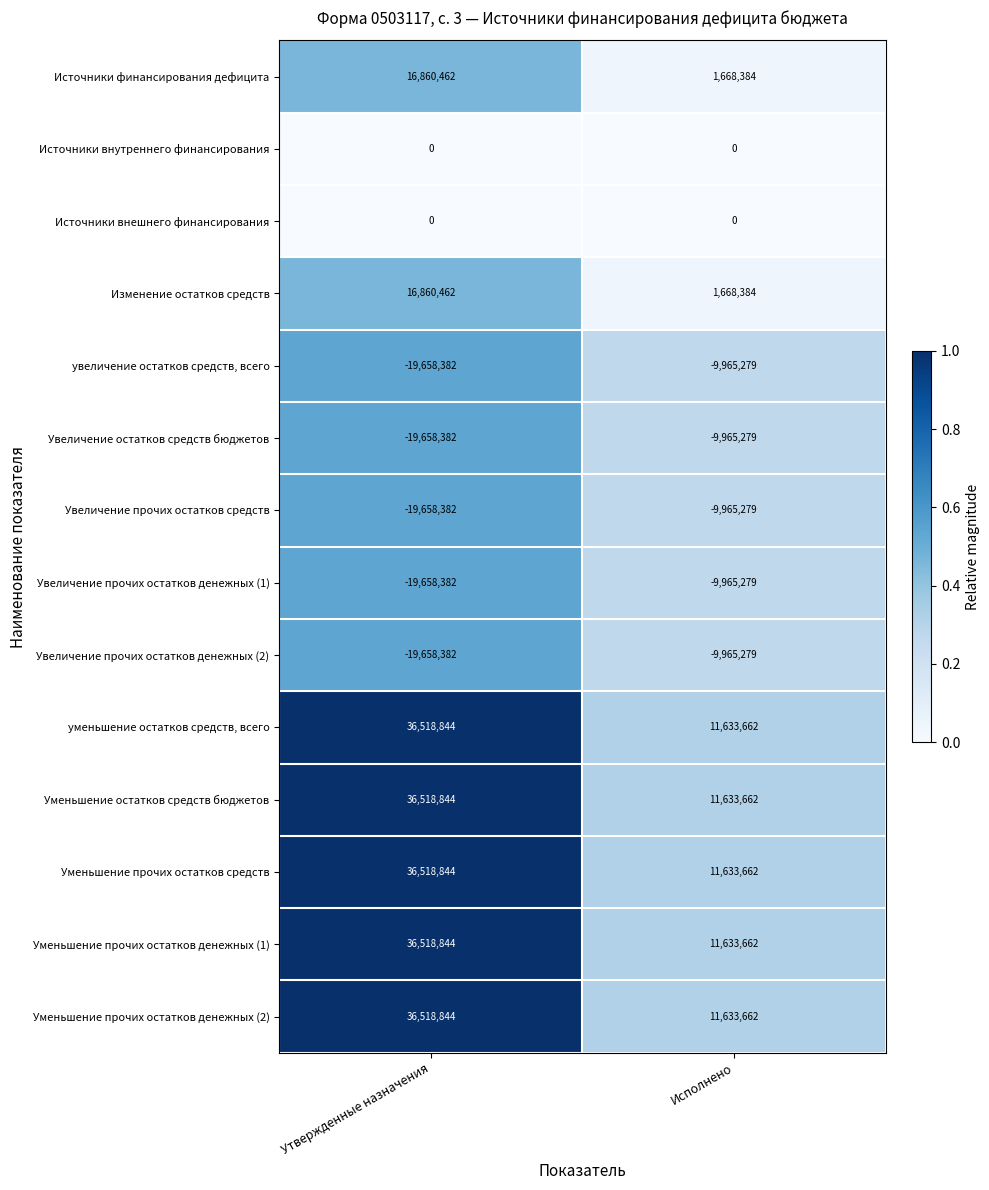

What is the greatest value displayed?

36518844